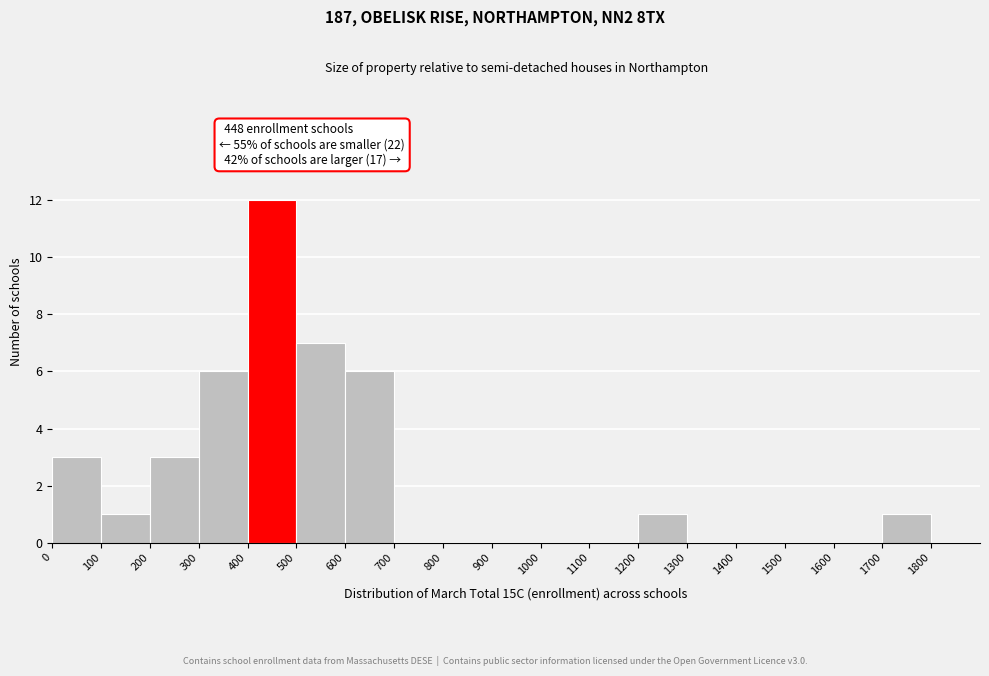

Which range on the x-axis has the tallest bar?

400 to 500